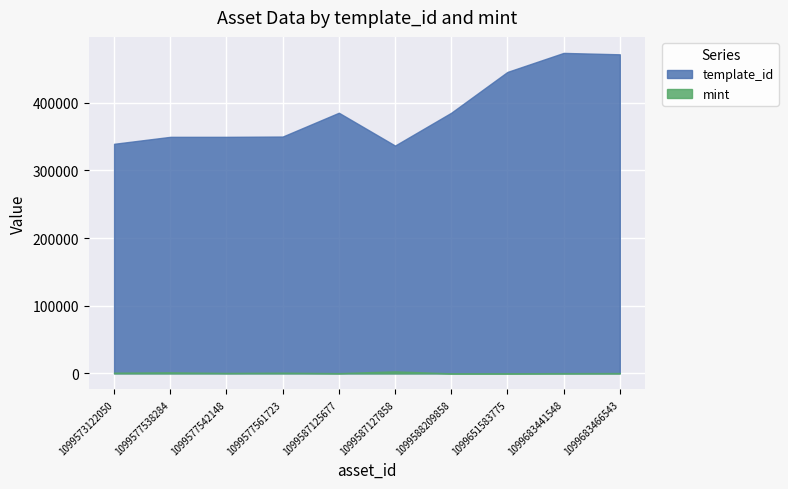

How many interior local peaks does the template_id series have?

2